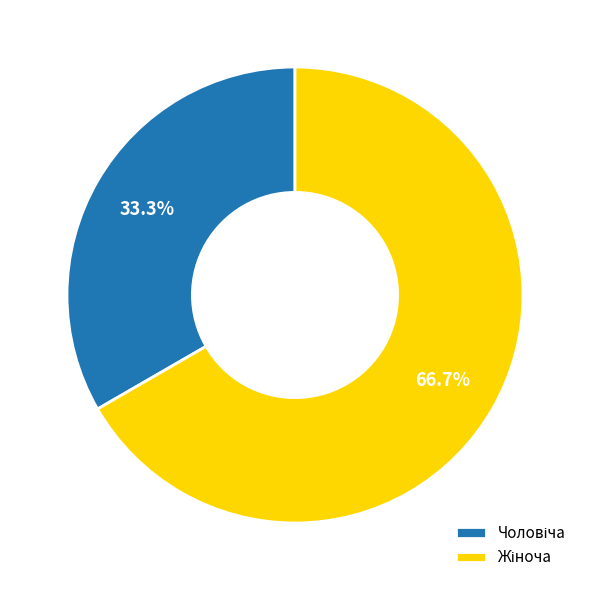

How many segments does this pie chart have?

2